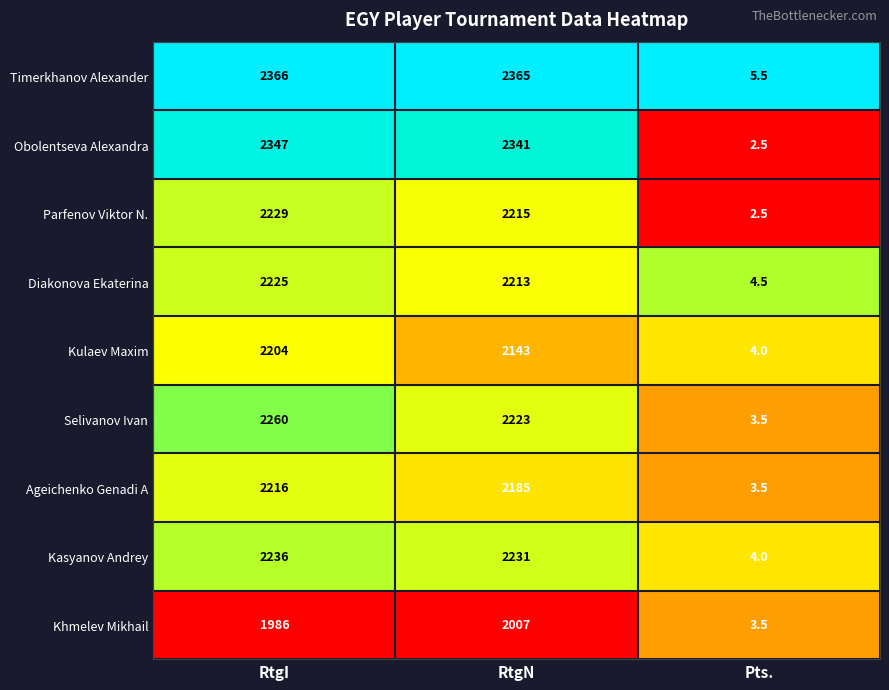

Which series changed the most between RtgN and Pts.?

Timerkhanov Alexander